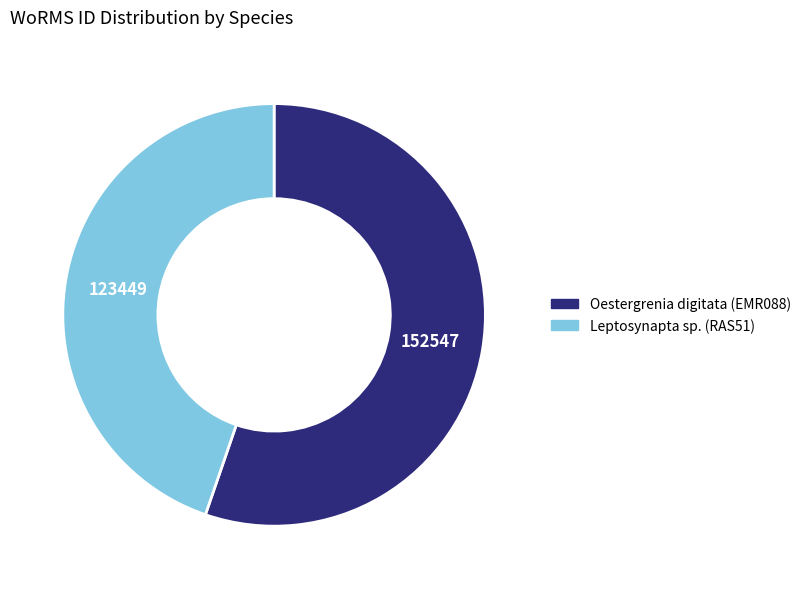

True or false: Oestergrenia digitata (EMR088) accounts for 61% of the total.

False